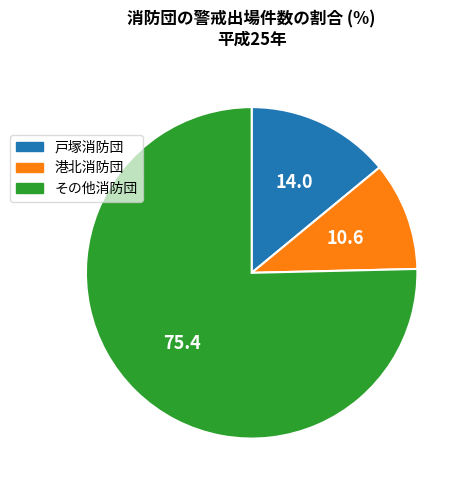

Does any single category account for the majority?

Yes